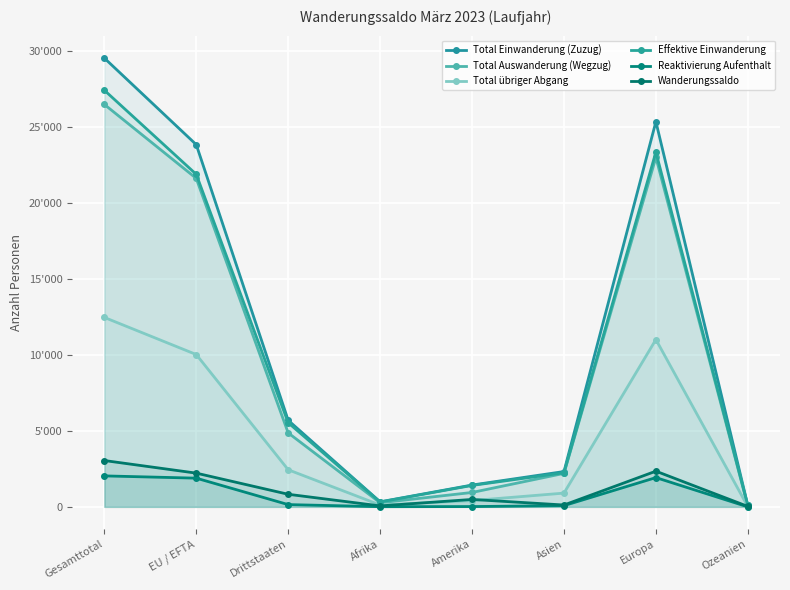

True or false: Total Einwanderung (Zuzug) and Effektive Einwanderung intersect in this chart.

False